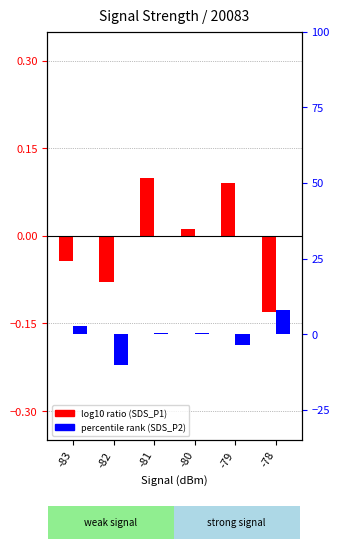

Are the bars horizontal?

No